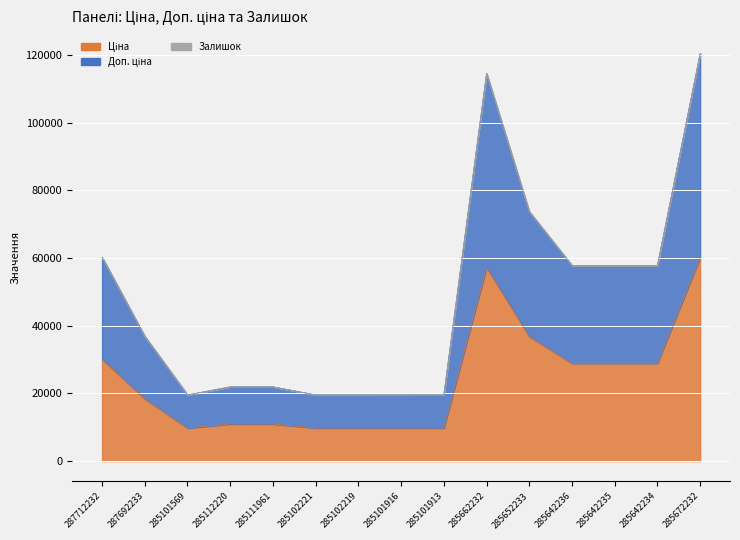

Reading left to right, transcribe all the data shown in this chart.

Ціна: 287712232=30102.8	287692233=18420.9	285101569=9775.5	285112220=10964.4	285111961=10964.4	285102221=9775.5	285102219=9775.5	285101916=9775.5	285101913=9775.5	285662232=57258.0	285652233=36841.8	285642236=28901.7	285642235=28901.7	285642234=28901.7	285672232=60205.6
Доп. ціна: 287712232=60205.6	287692233=36841.7	285101569=19551.0	285112220=21928.8	285111961=21928.8	285102221=19551.0	285102219=19551.0	285101916=19551.0	285101913=19551.0	285662232=114516.0	285652233=73683.5	285642236=57803.3	285642235=57803.3	285642234=57803.3	285672232=120411.1